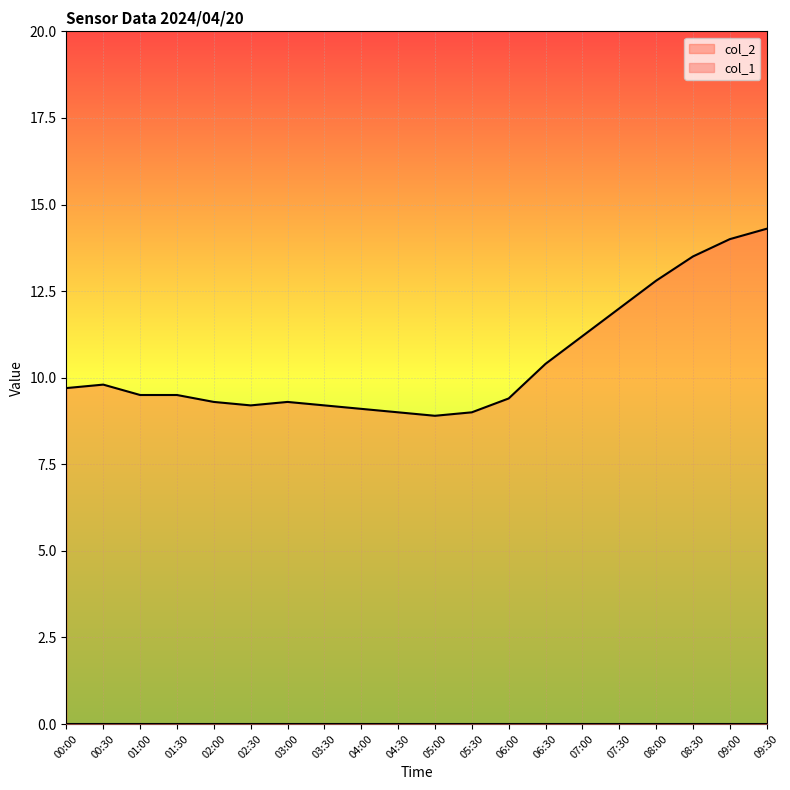

List the labels in order of value, largest first.

09:30, 09:00, 08:30, 08:00, 07:30, 07:00, 06:30, 00:30, 00:00, 01:00, 01:30, 06:00, 02:00, 03:00, 02:30, 03:30, 04:00, 04:30, 05:30, 05:00